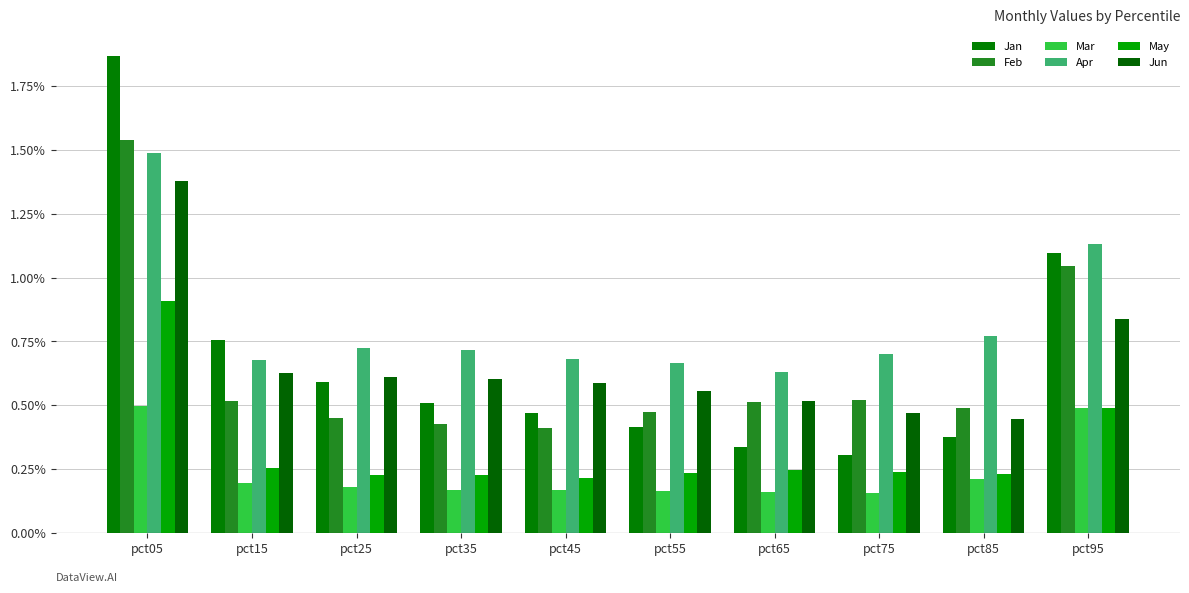

True or false: May has a value of 0.4 at pct25.

False